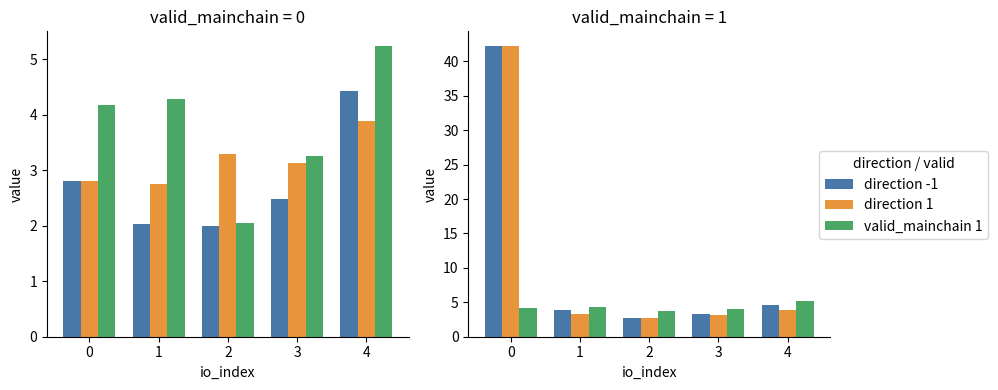

What is the sum of all valid_mainchain 1 values?

21.4